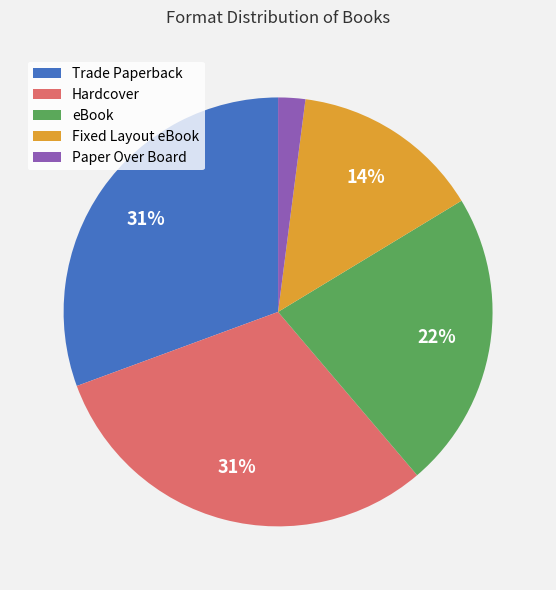

To the nearest percent, what portion does Hardcover represent?

31%